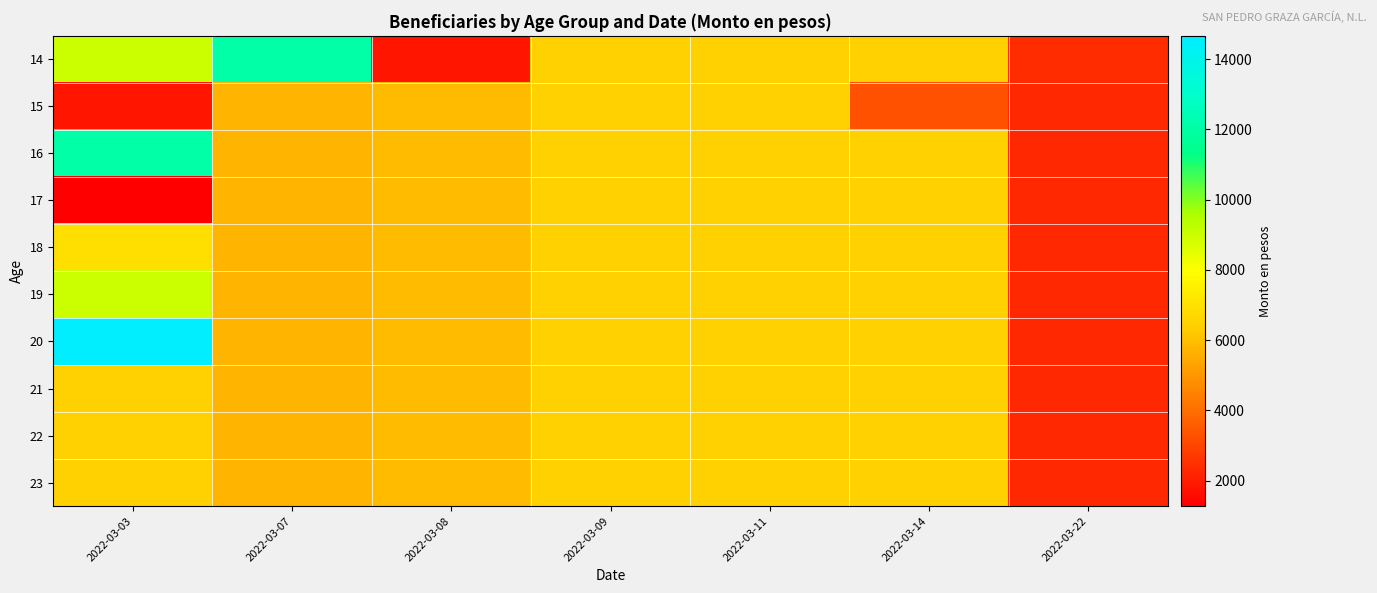

At how many categories does at least one series exceed 9972?

2